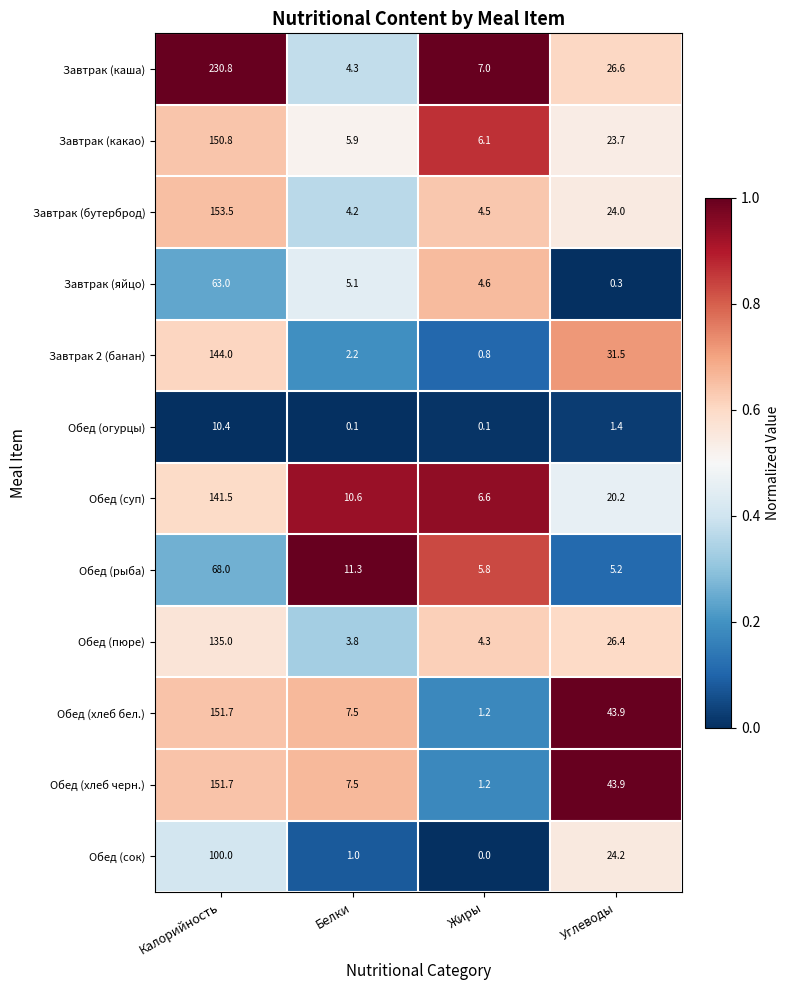

What is the sum of all Завтрак (бутерброд) values?

186.2